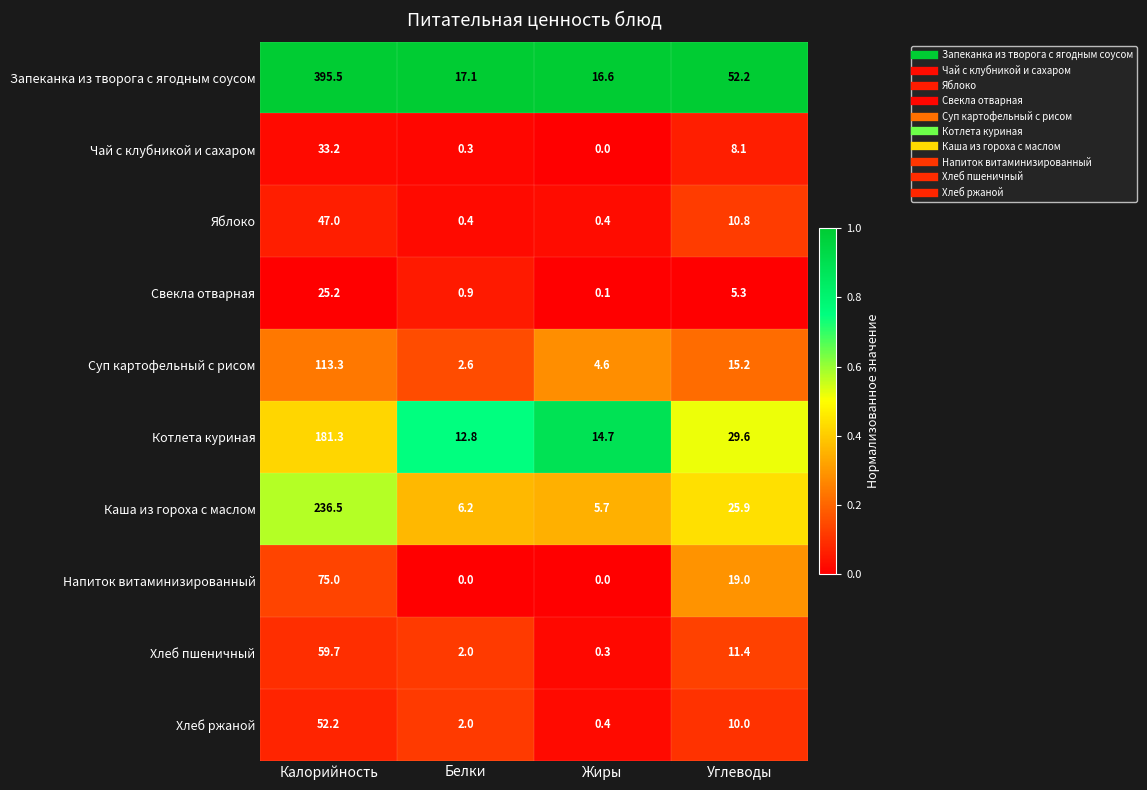

What is the highest value of the Запеканка из творога с ягодным соусом series?

395.5